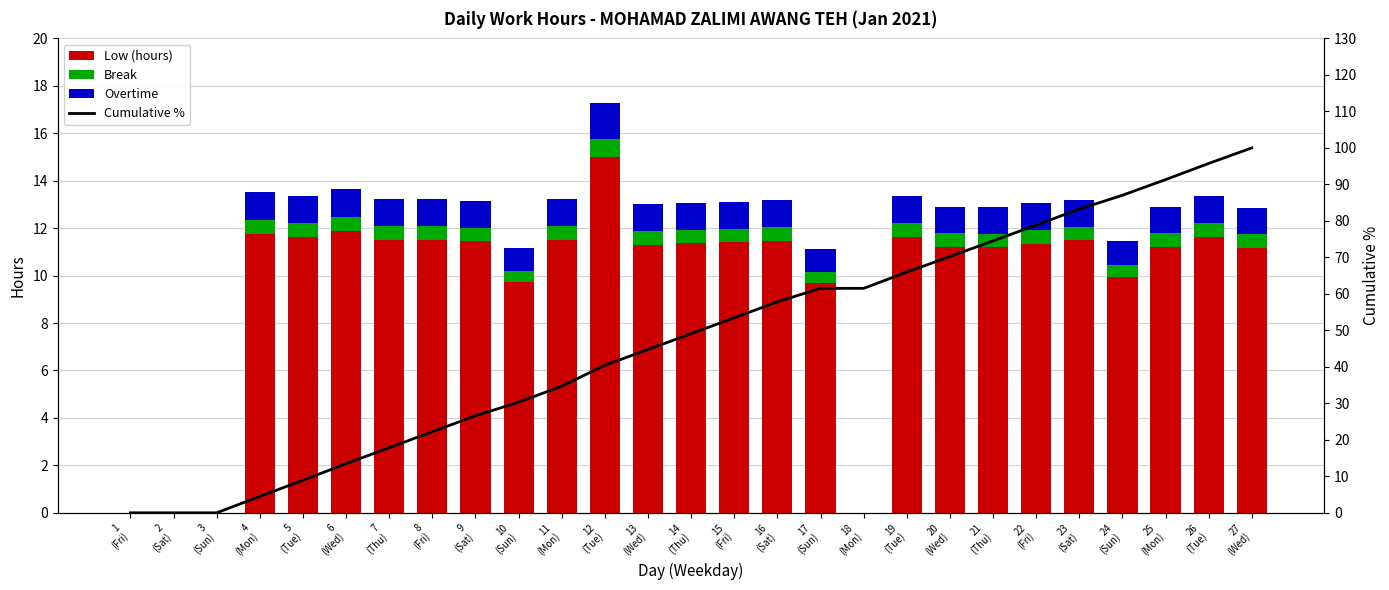

What is the average value of the Break series?

0.5